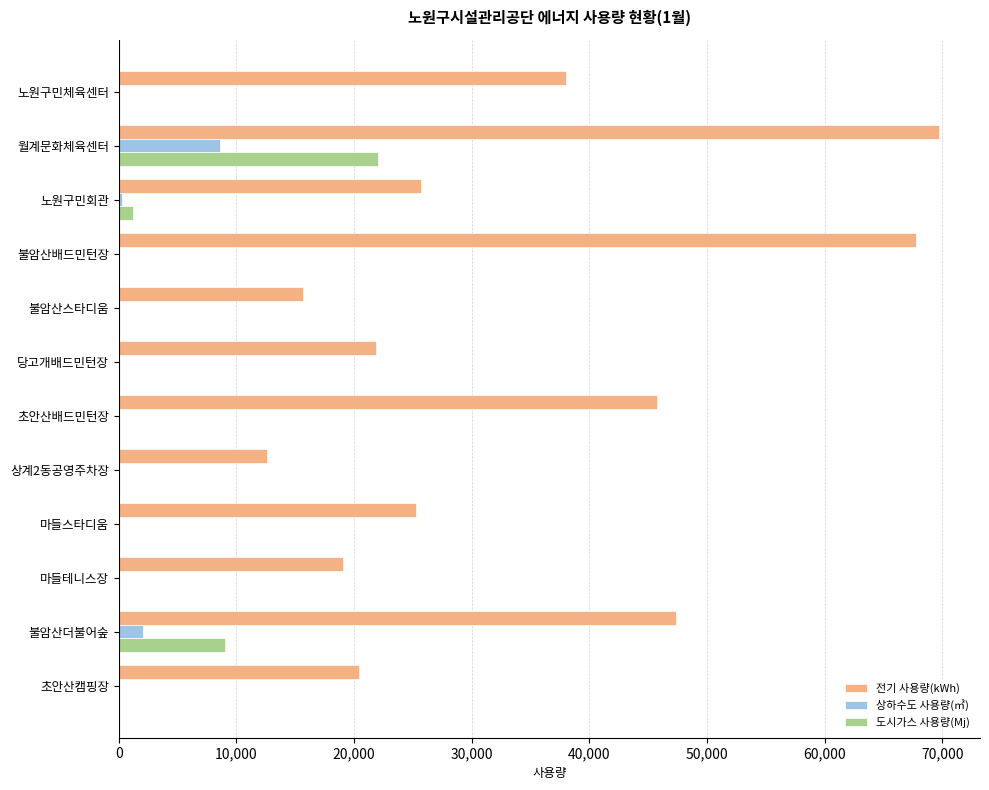

Which series has the largest total across all categories?

전기 사용량(kWh)